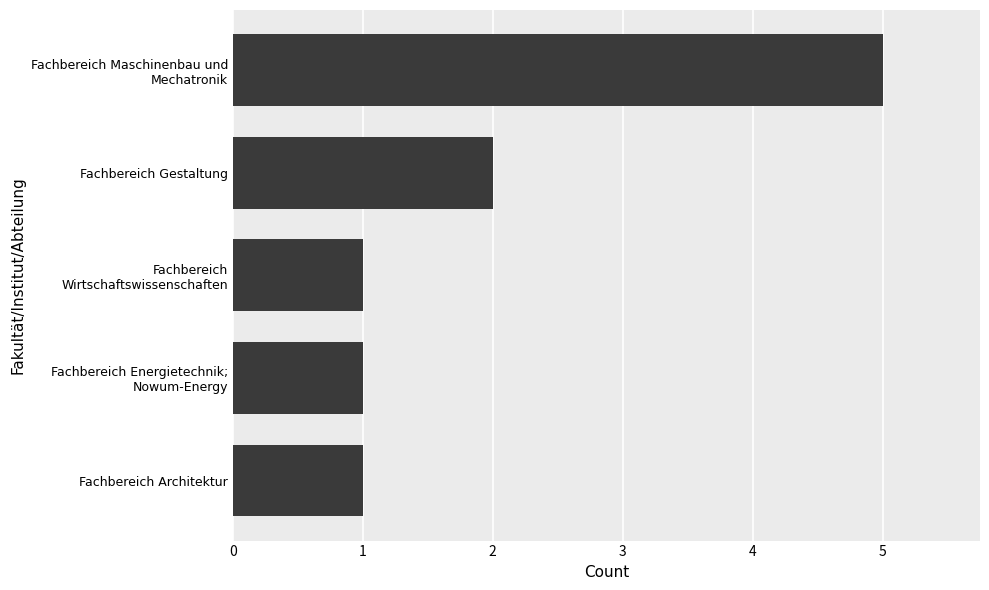

True or false: the data shows 2 at Fachbereich Gestaltung.

True